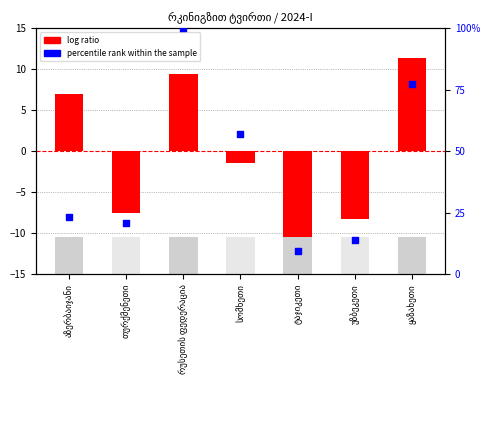

Which series reaches the minimum Y coordinate?

log ratio